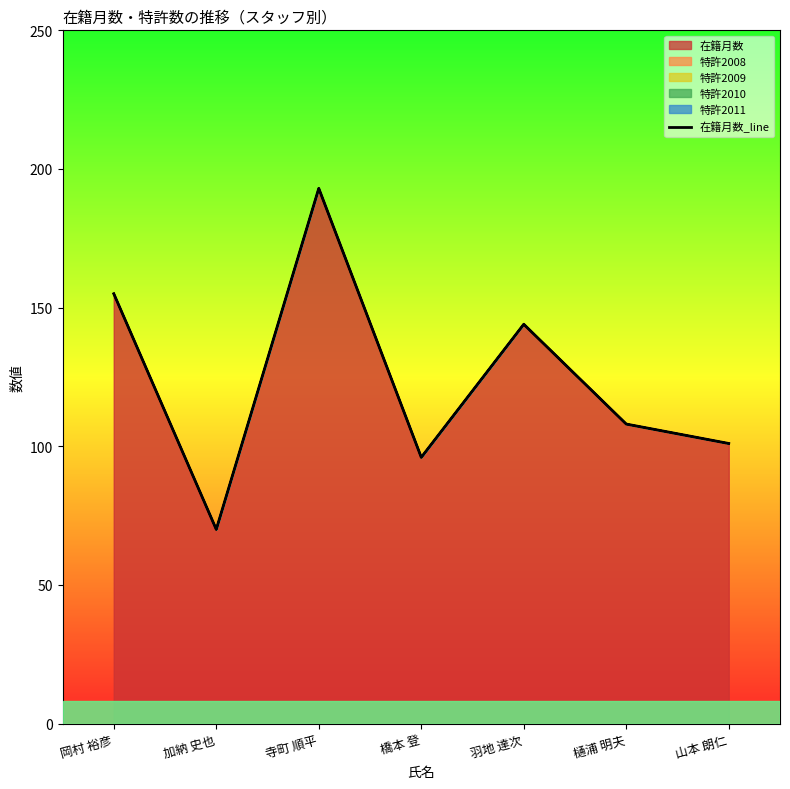

What is the change in value from 加納 史也 to 樋浦 明夫?

+38